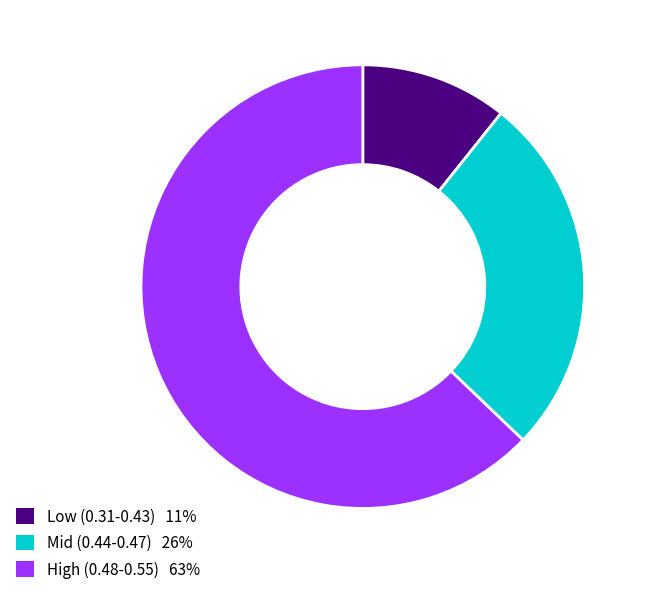

Do Mid (0.44-0.47) 26% and Low (0.31-0.43) 11% together represent more than half of the pie?

No